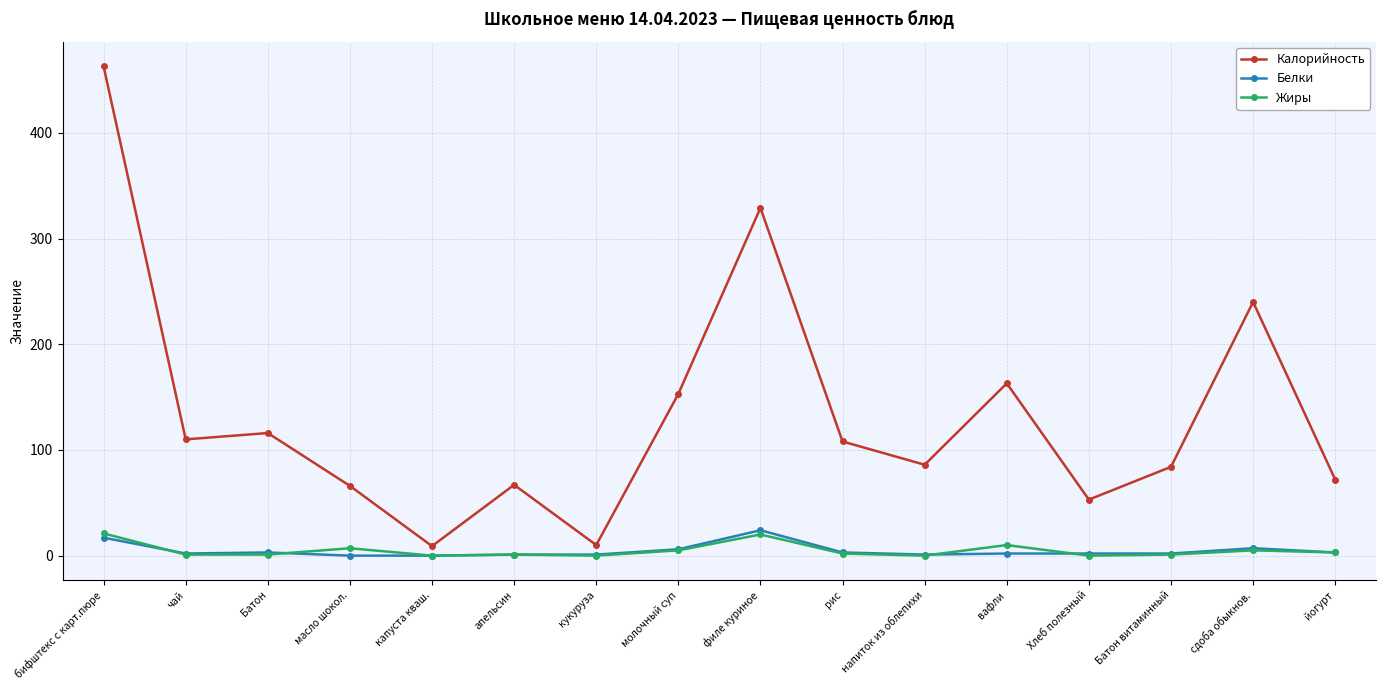

How many series are shown in this chart?

3